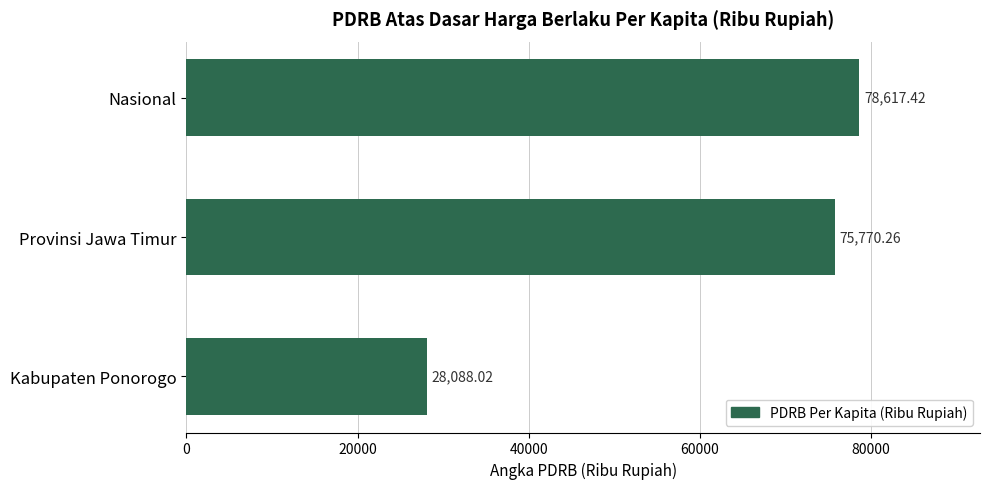

How many distinct data groups are displayed?

1